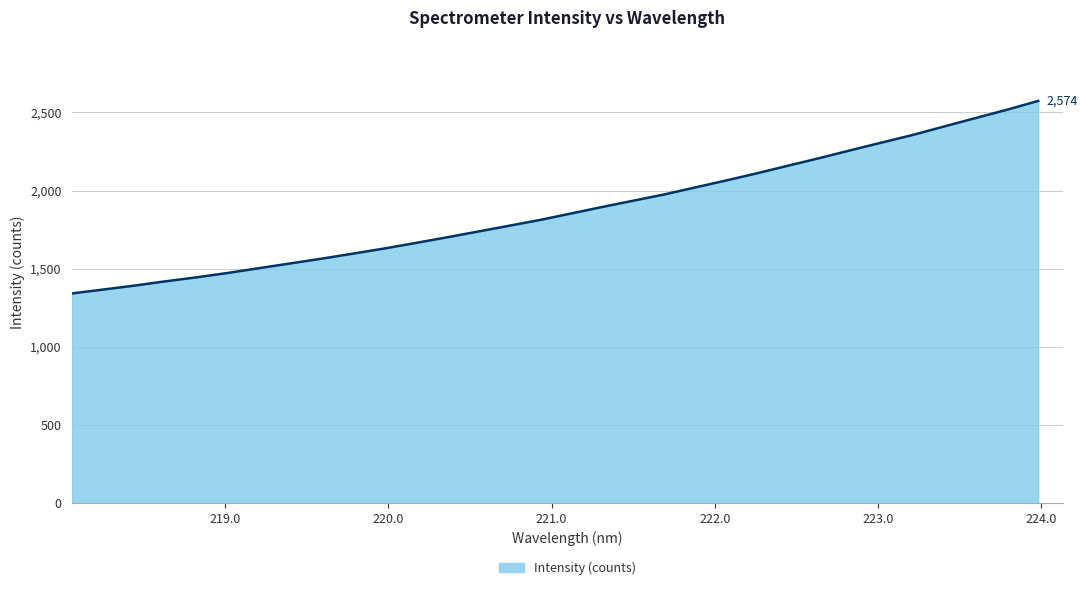

What is the difference between the maximum and minimum values?

1232.8